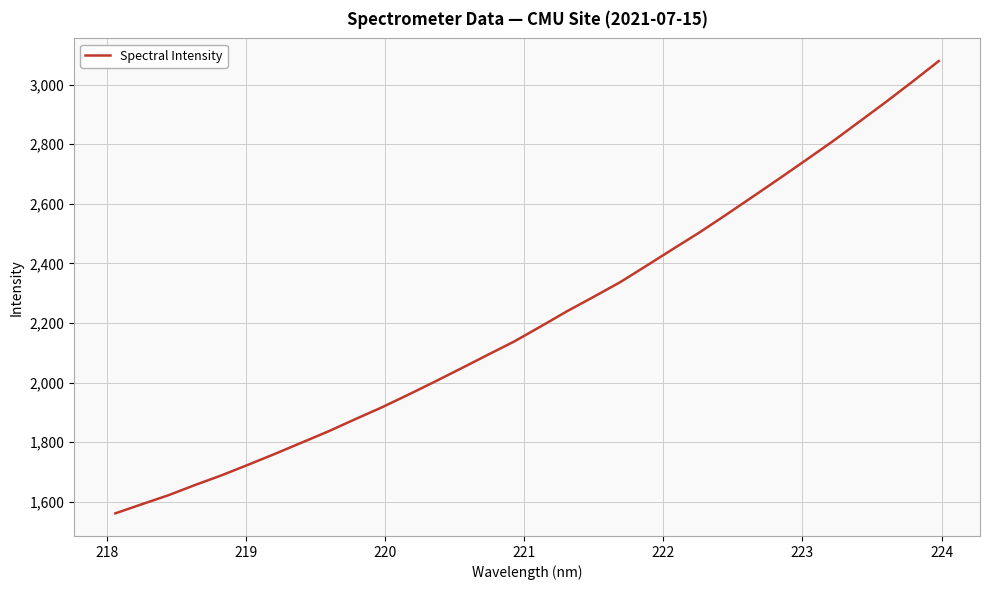

What is the greatest value displayed?

3079.4